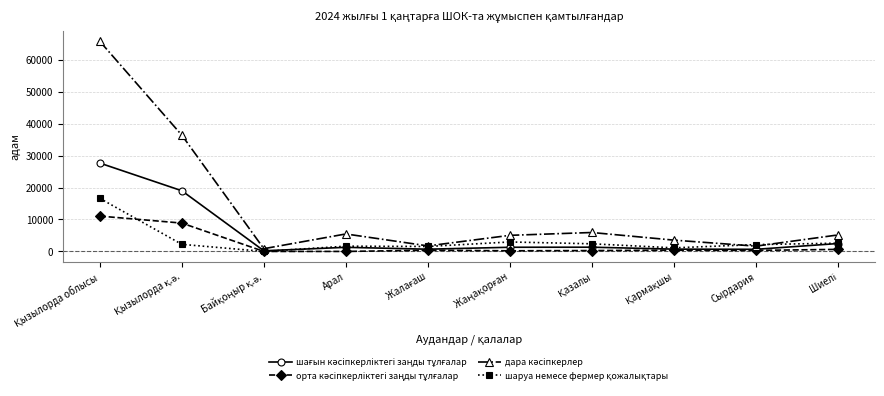

Rank the series by their maximum value, from highest to lowest.

дара кәсіпкерлер, шағын кәсіпкерліктегі заңды тұлғалар, шаруа немесе фермер қожалықтары, орта кәсіпкерліктегі заңды тұлғалар